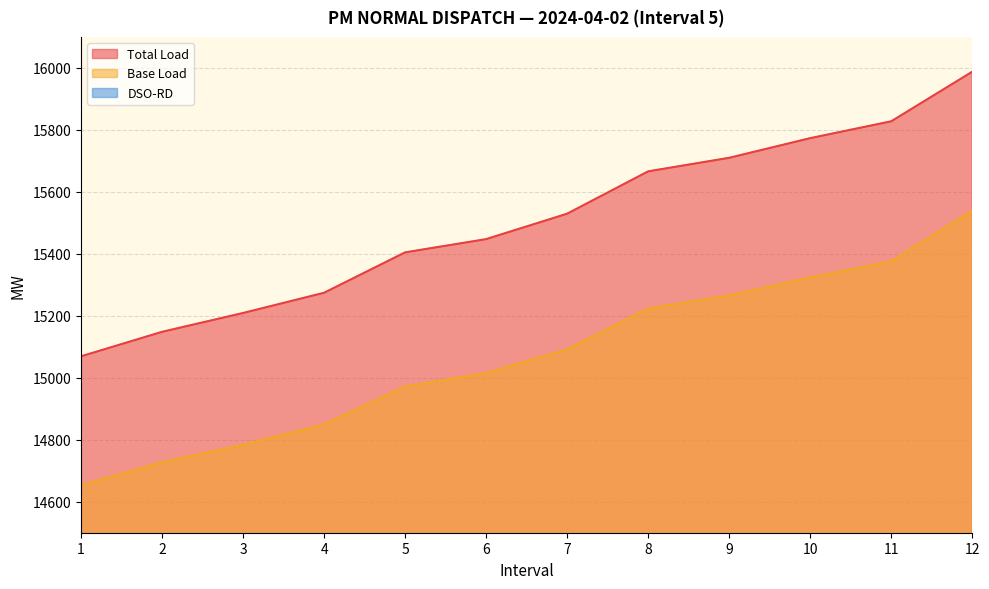

Rank the series by their maximum value, from lowest to highest.

DSO-RD, Base Load, Total Load